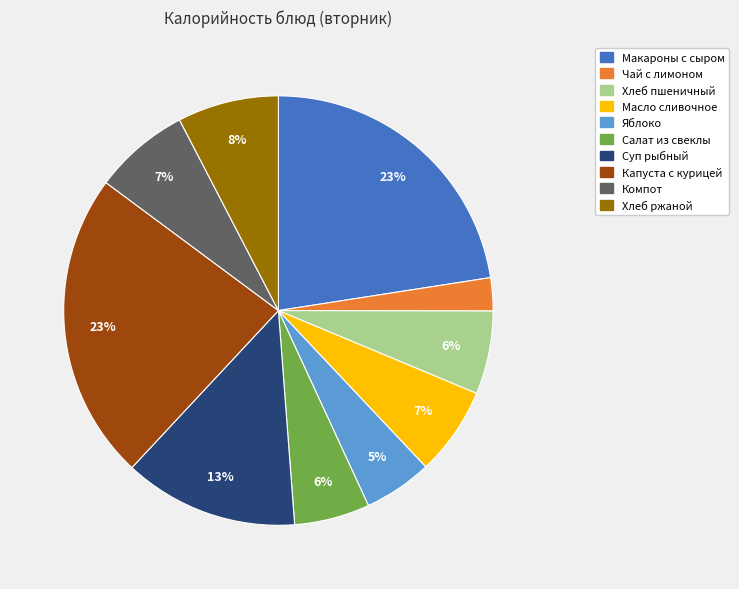

Is it true that Яблоко is 17% of the pie?

False